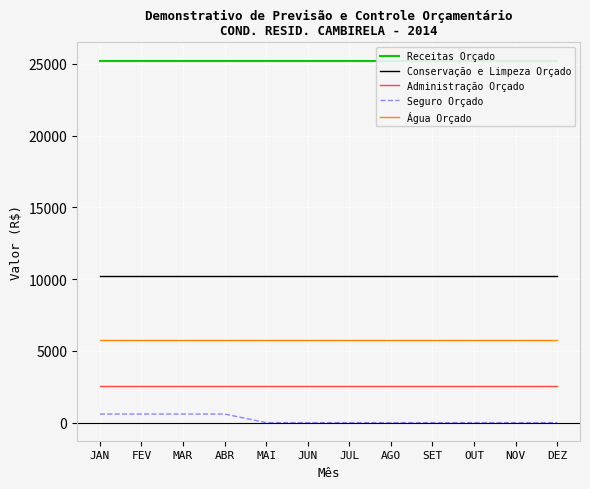

What is the maximum value for Seguro Orçado?

596.9